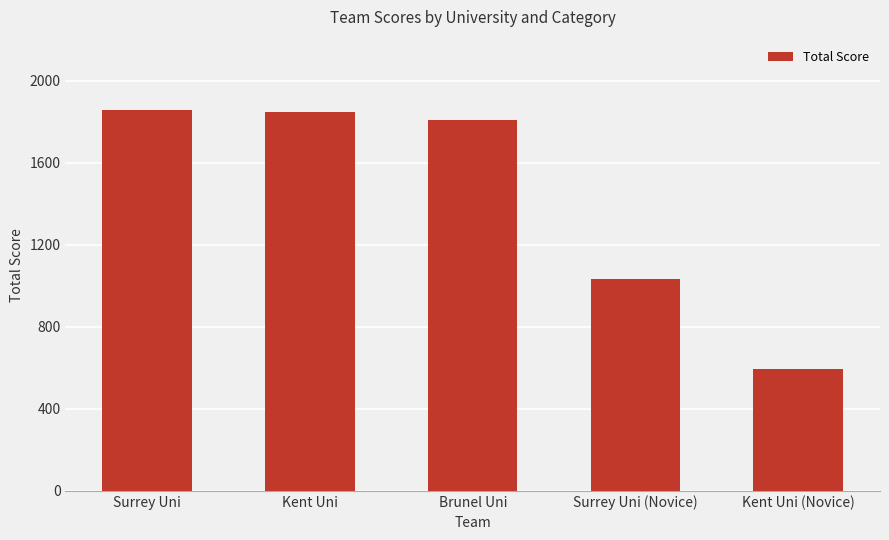

What is the sum of all values?

7137